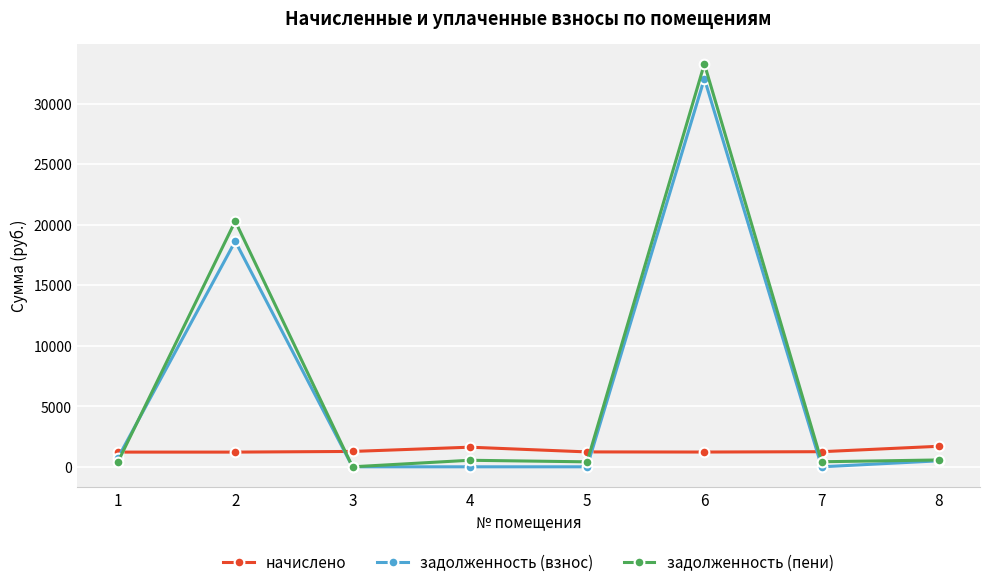

Which series has the largest total across all categories?

задолженность (пени)